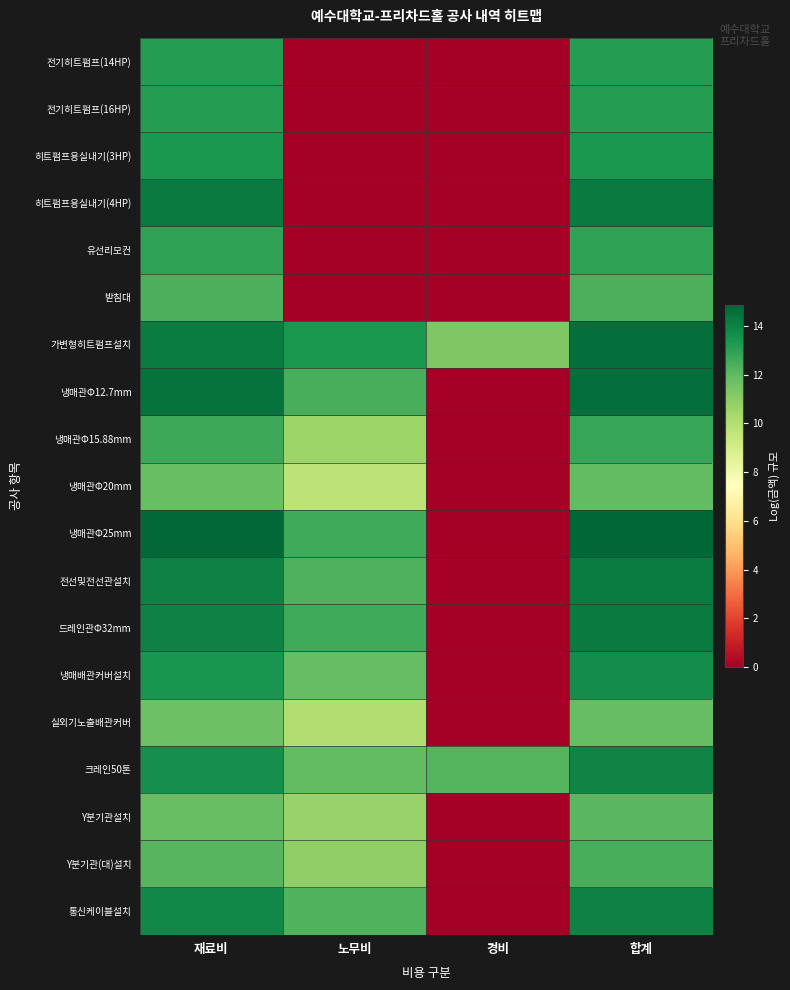

Reading left to right, transcribe all the data shown in this chart.

전기히트펌프(14HP): 재료비=13.1	노무비=0.0	경비=0.0	합계=13.1
전기히트펌프(16HP): 재료비=13.1	노무비=0.0	경비=0.0	합계=13.1
히트펌프용실내기(3HP): 재료비=13.3	노무비=0.0	경비=0.0	합계=13.3
히트펌프용실내기(4HP): 재료비=14.2	노무비=0.0	경비=0.0	합계=14.2
유선리모컨: 재료비=12.9	노무비=0.0	경비=0.0	합계=12.9
받침대: 재료비=12.4	노무비=0.0	경비=0.0	합계=12.4
가변형히트펌프설치: 재료비=14.2	노무비=13.4	경비=11.3	합계=14.6
냉매관Φ12.7mm: 재료비=14.5	노무비=12.5	경비=0.0	합계=14.6
냉매관Φ15.88mm: 재료비=12.7	노무비=10.6	경비=0.0	합계=12.8
냉매관Φ20mm: 재료비=11.8	노무비=9.7	경비=0.0	합계=11.9
냉매관Φ25mm: 재료비=14.7	노무비=12.6	경비=0.0	합계=14.9
전선및전선관설치: 재료비=14.0	노무비=12.4	경비=0.0	합계=14.2
드레인관Φ32mm: 재료비=14.0	노무비=12.6	경비=0.0	합계=14.2
냉매배관커버설치: 재료비=13.5	노무비=11.8	경비=0.0	합계=13.6
실외기노출배관커버: 재료비=11.7	노무비=10.1	경비=0.0	합계=11.9
크레인50톤: 재료비=13.6	노무비=11.9	경비=12.2	합계=14.0
Y분기관설치: 재료비=11.8	노무비=10.7	경비=0.0	합계=12.1
Y분기관(대)설치: 재료비=12.2	노무비=10.9	경비=0.0	합계=12.4
통신케이블설치: 재료비=13.9	노무비=12.2	경비=0.0	합계=14.0